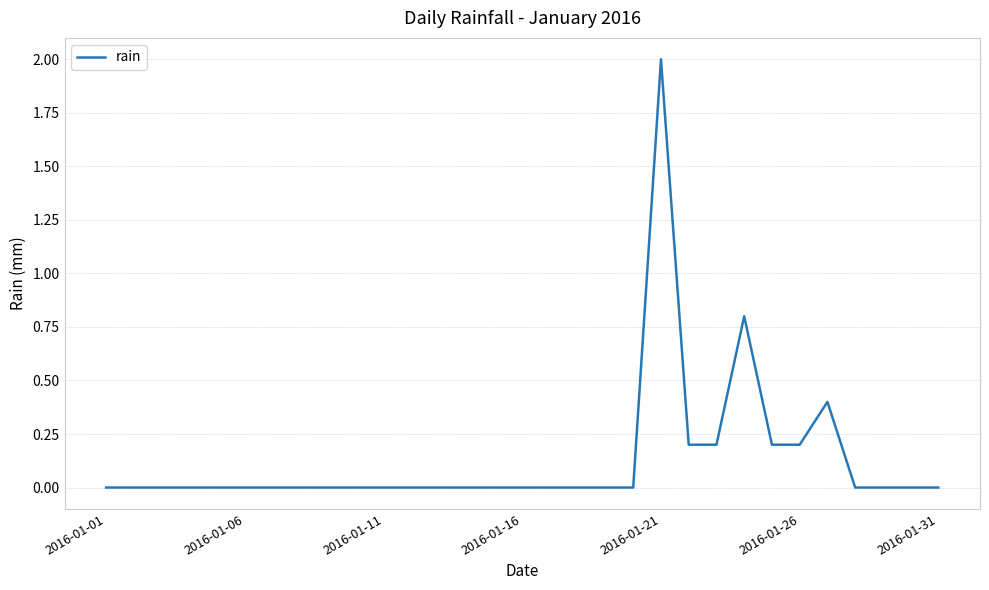

What is the difference between the maximum and minimum values?

2.0